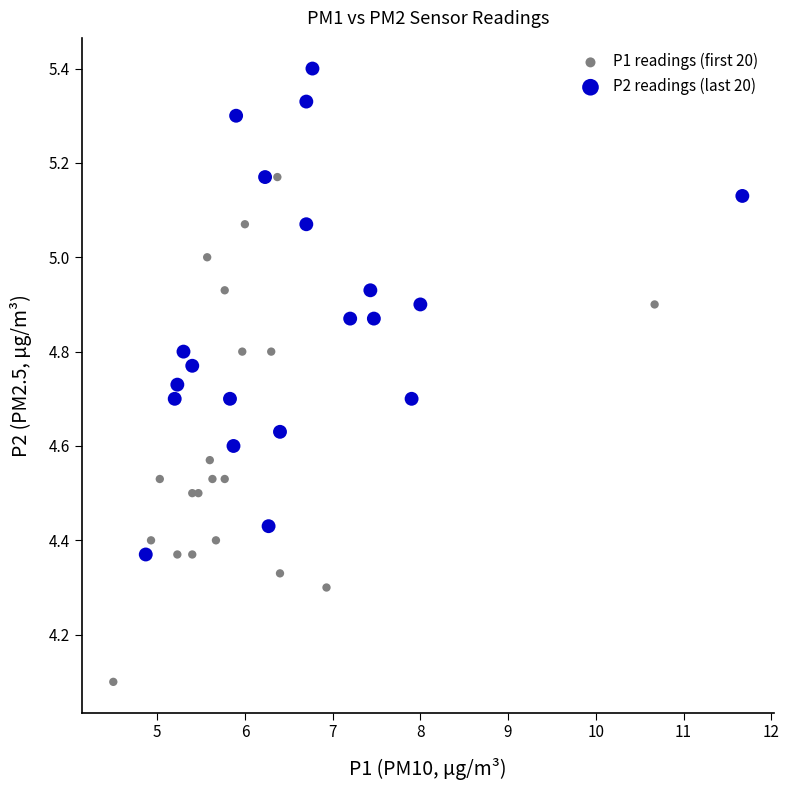

What are all the series names shown in the legend?

P1 readings (first 20), P2 readings (last 20)